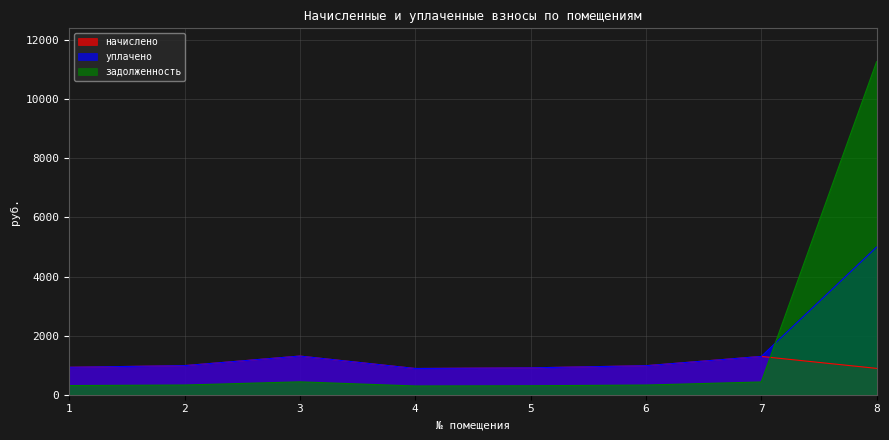

Reading left to right, transcribe all the data shown in this chart.

начислено: 928.8	985.0	1309.0	887.8	909.4	982.8	1296.0	892.1
уплачено: 928.8	985.0	1309.0	887.8	909.4	982.8	1296.0	5000.0
задолженность: 309.6	328.3	436.3	295.9	303.1	327.6	432.0	11276.0